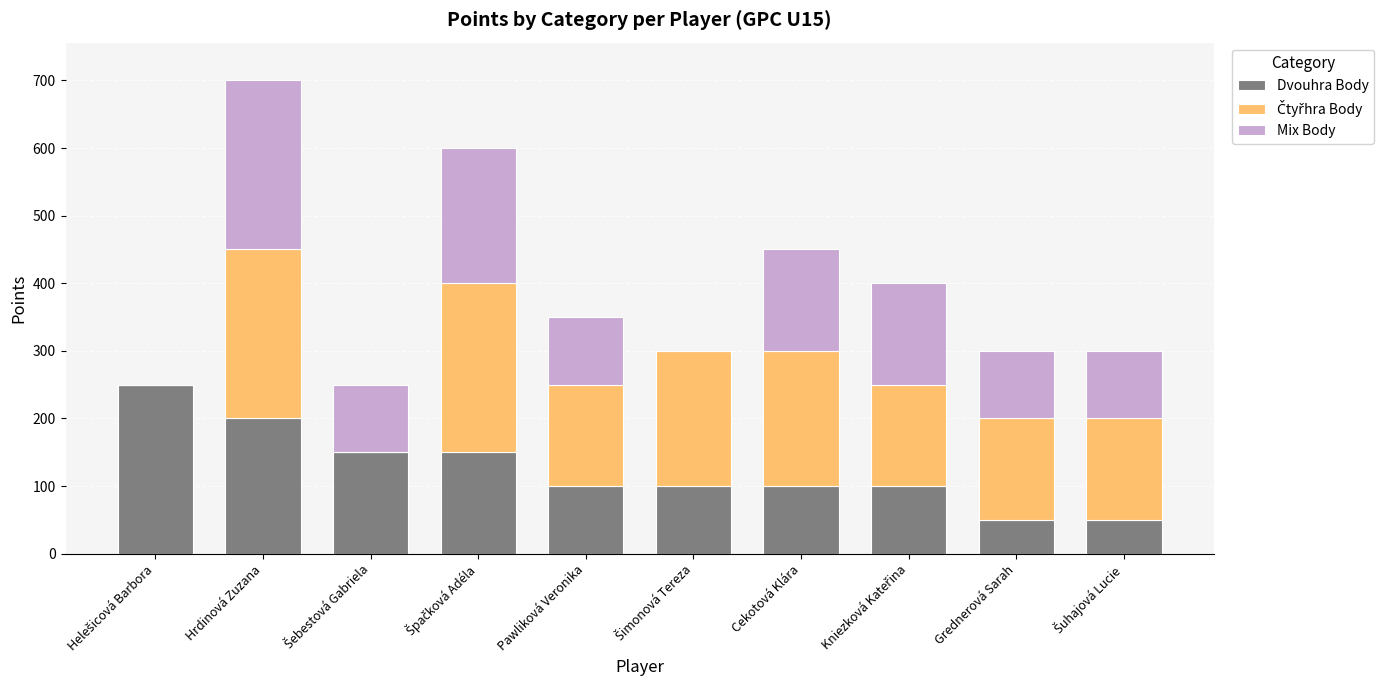

What is the total value across all series at Pawliková Veronika?

350